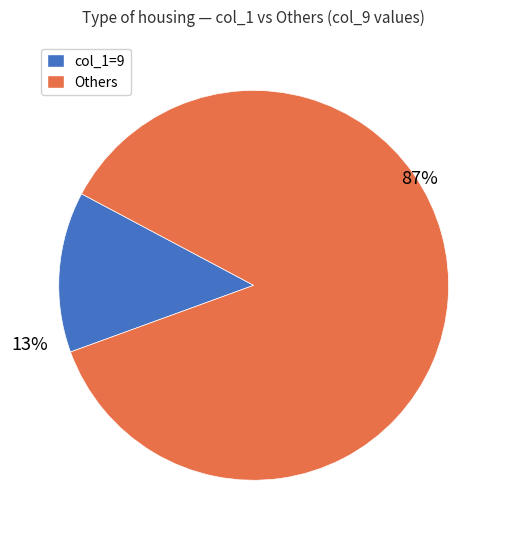

How many slices are in this pie chart?

2